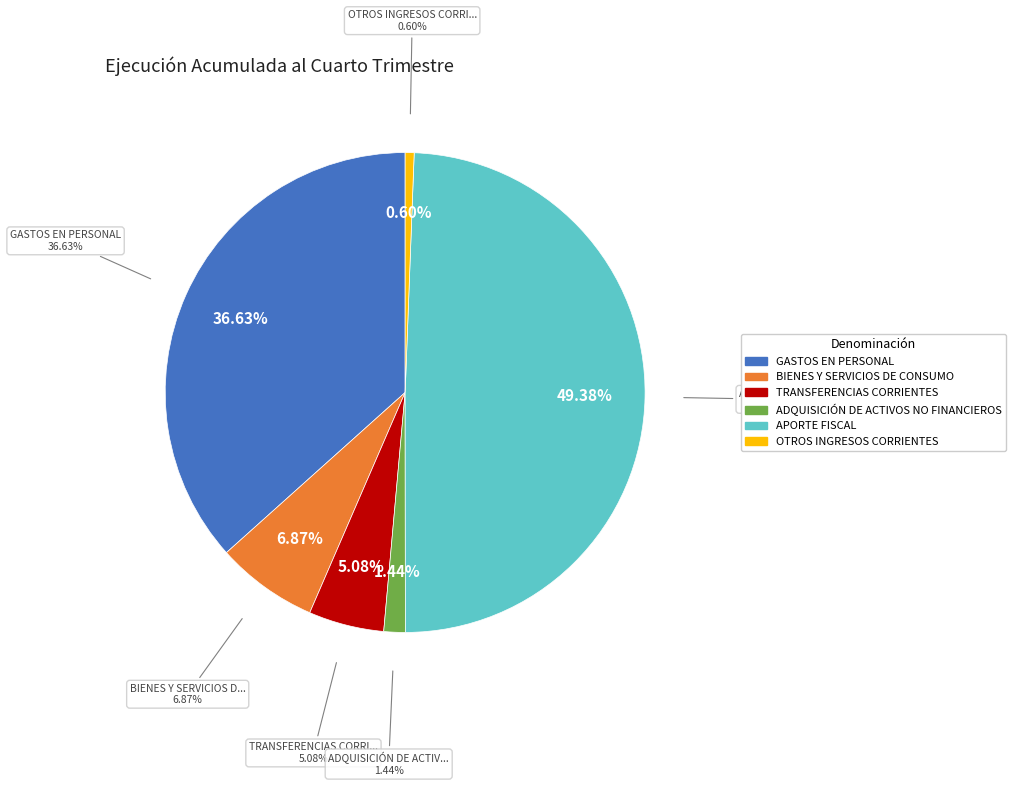

Is there a majority slice in this chart?

No